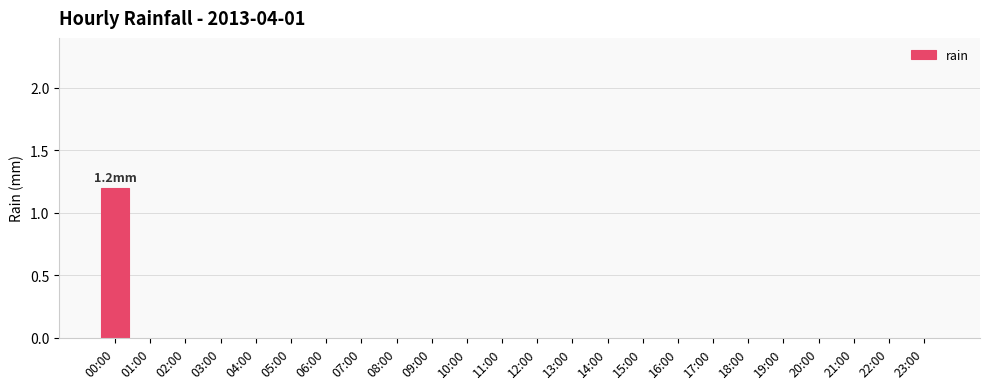

True or false: the data shows -0.8 at 18:00.

False